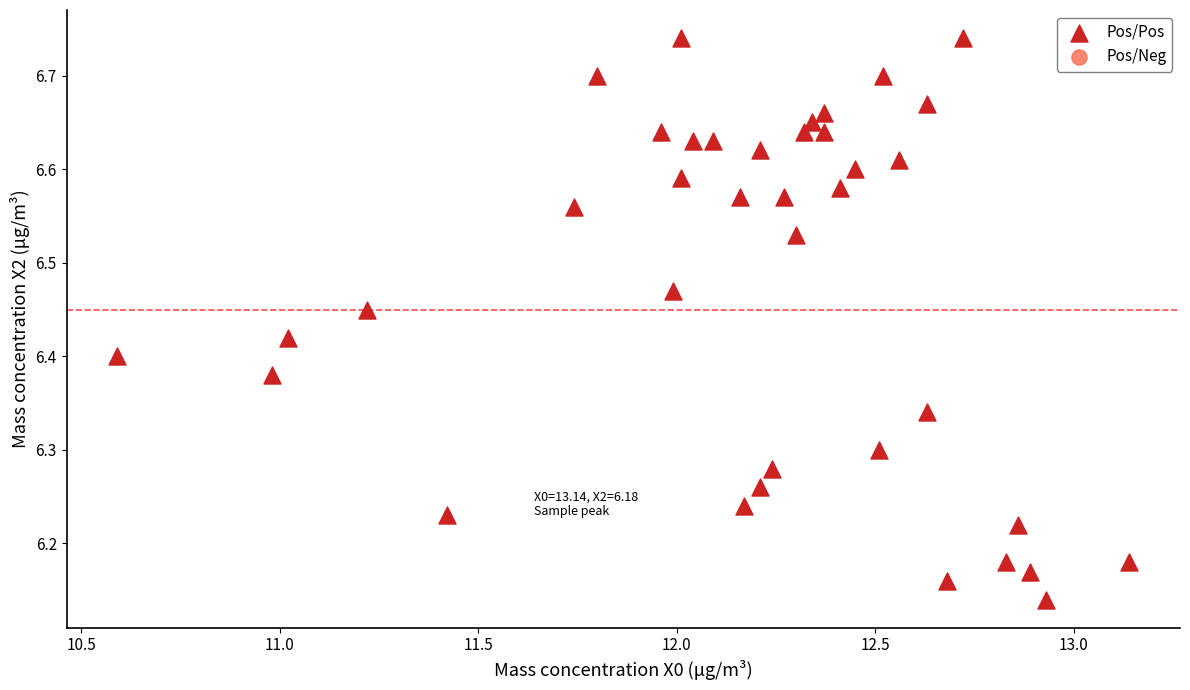

What is the range of X values (max minus min)?

2.6